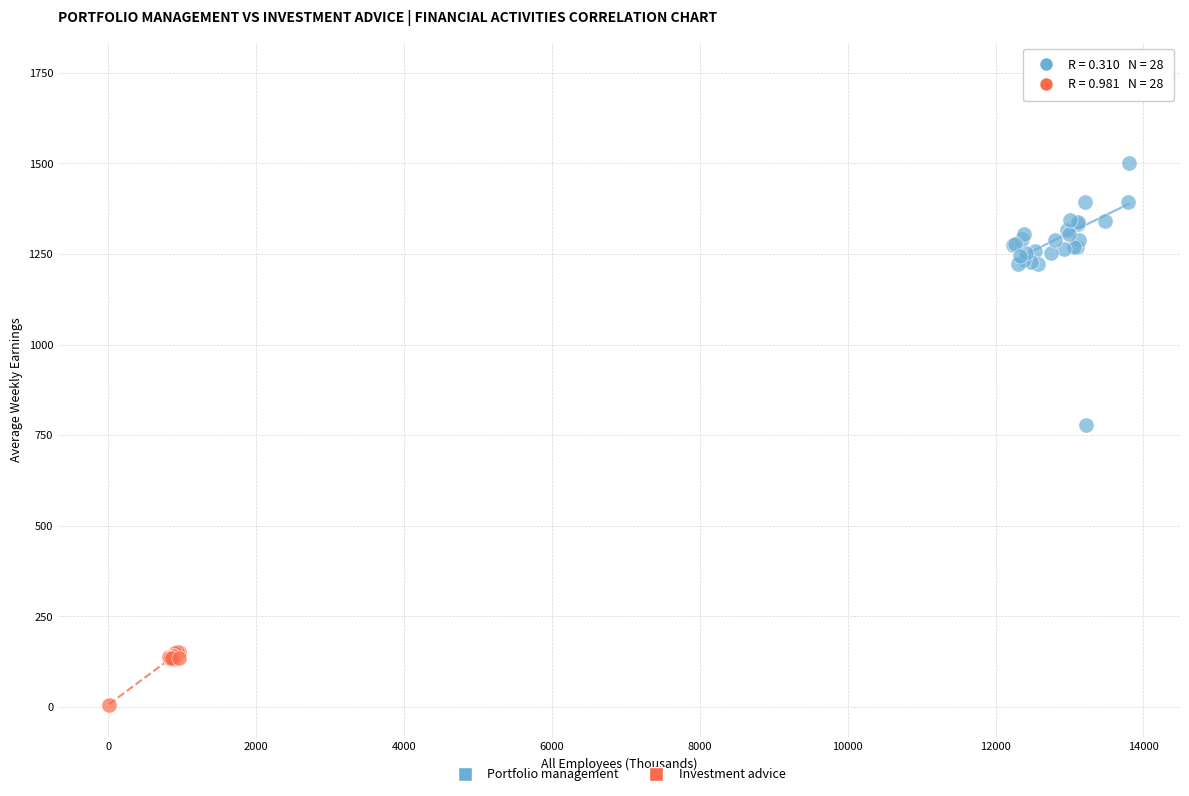

Which series contains the highest Y value?

Portfolio management